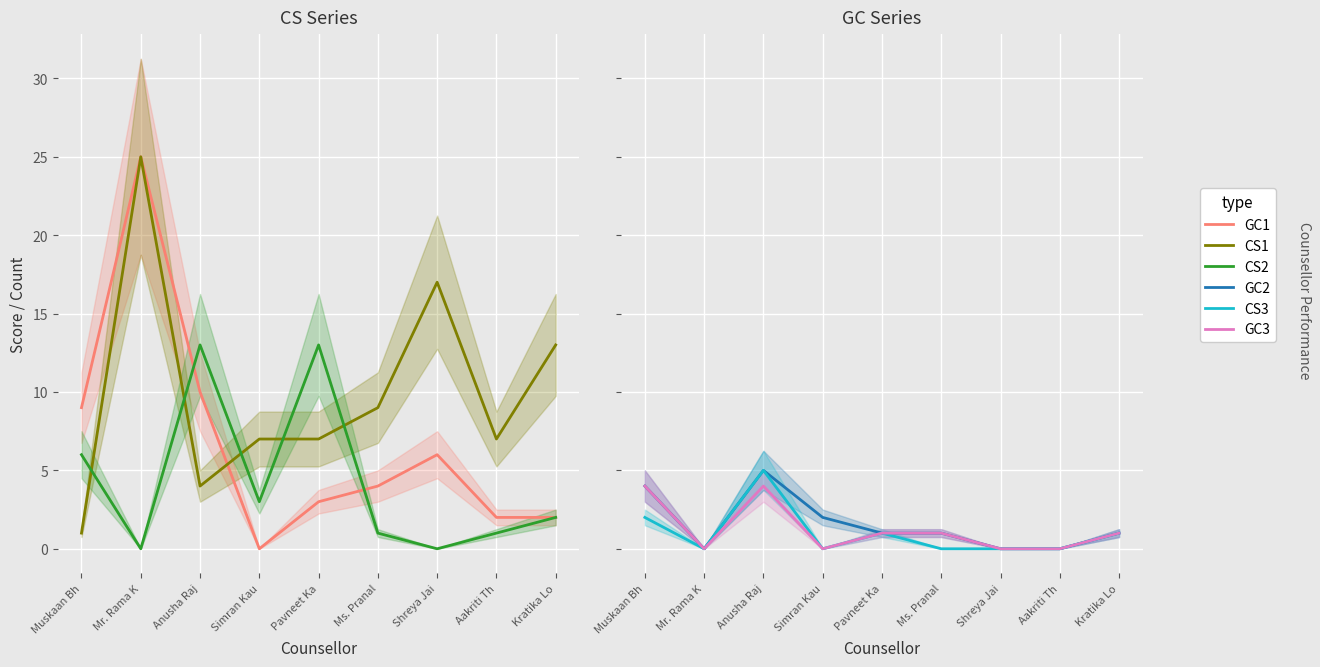

How many interior local valleys does the CS1 series have?

2